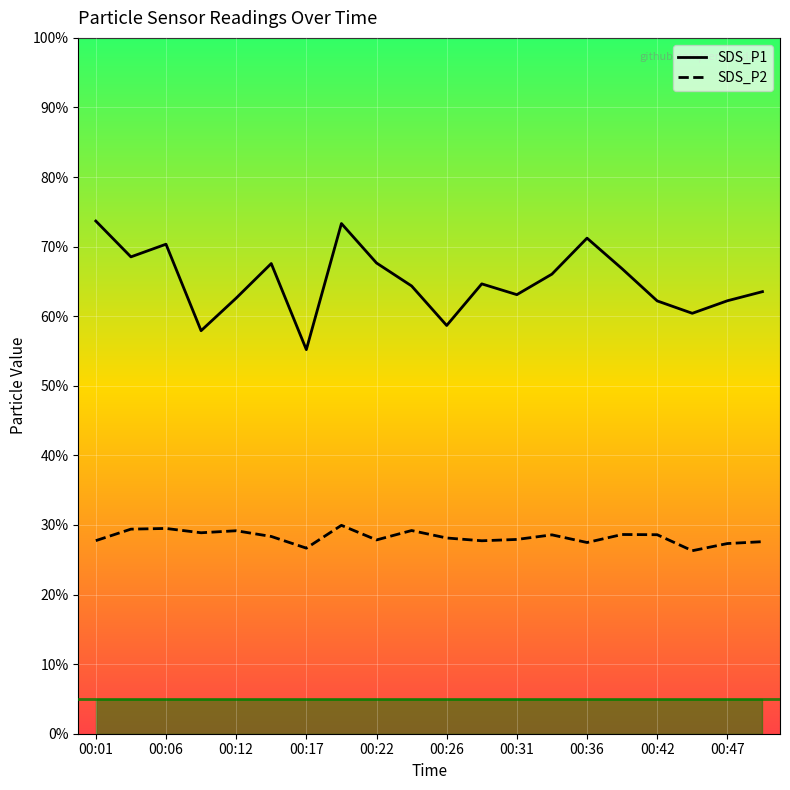

True or false: SDS_P1 and SDS_P2 cross at least once.

False